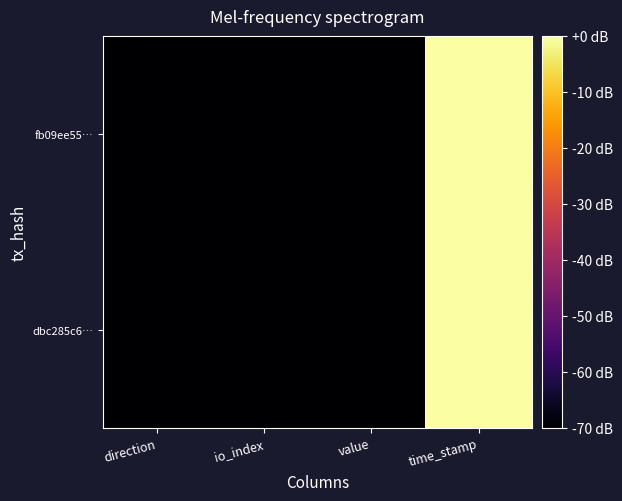

Which series has the largest range (max minus min)?

dbc285c6…